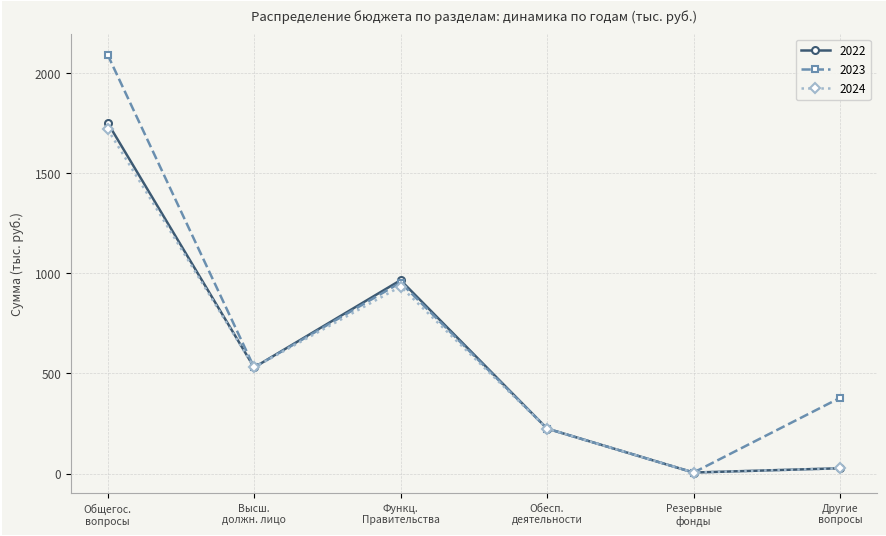

How many interior local valleys does the 2024 series have?

2